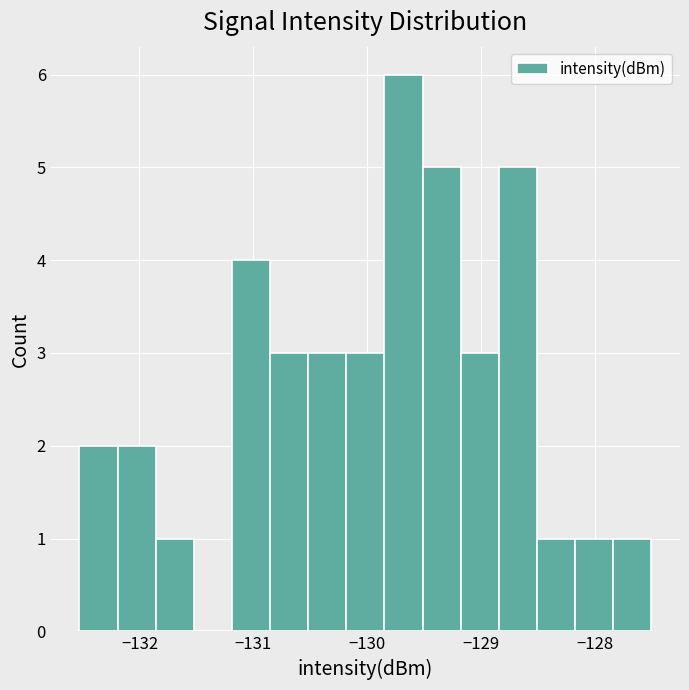

Around what value on the x-axis is the tallest bar? Give the approximate position of its centre, as read against the axis.

-129.7